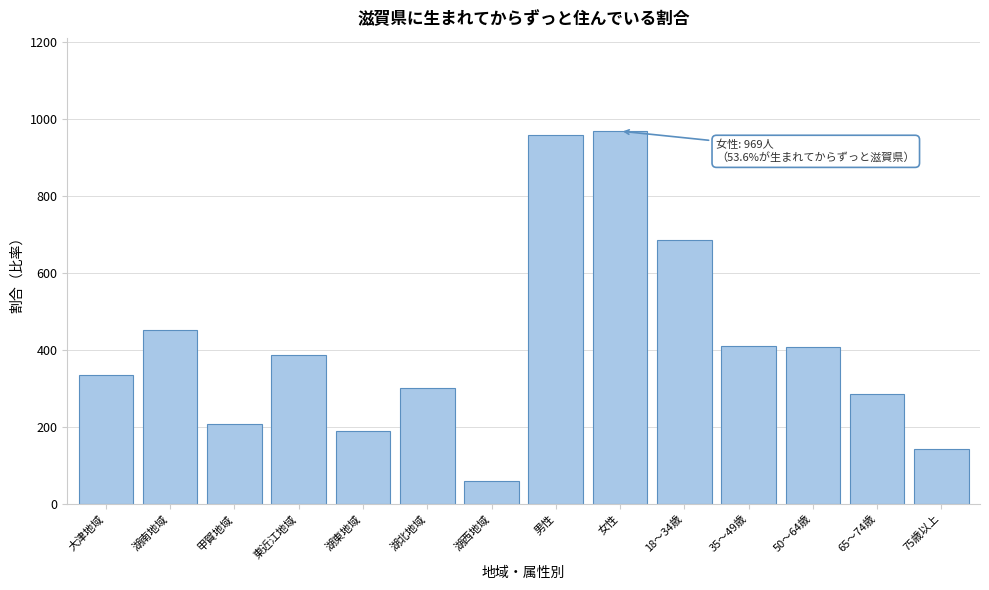

What is the label of the 13th bar from the left?

65～74歳